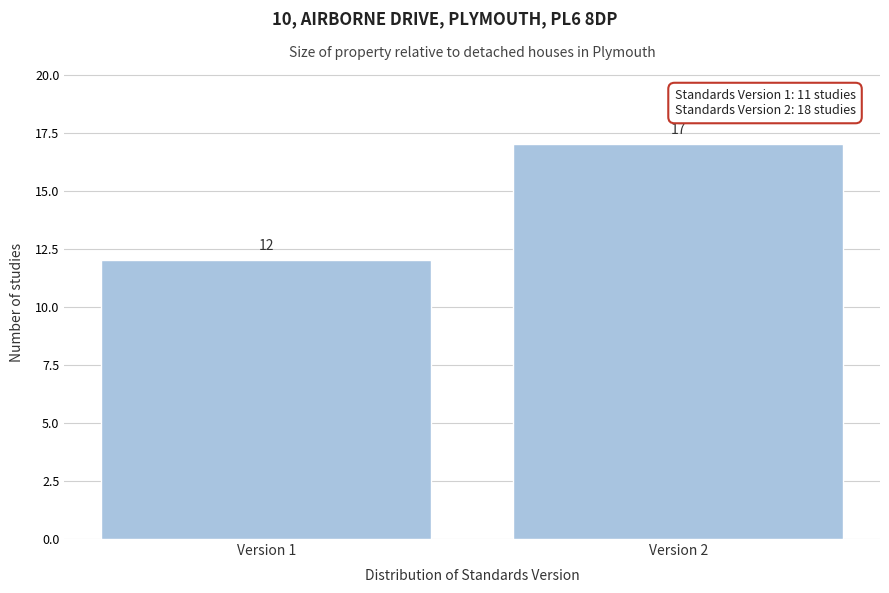

Reading right to left, what are all the values shown in this chart?

17	12